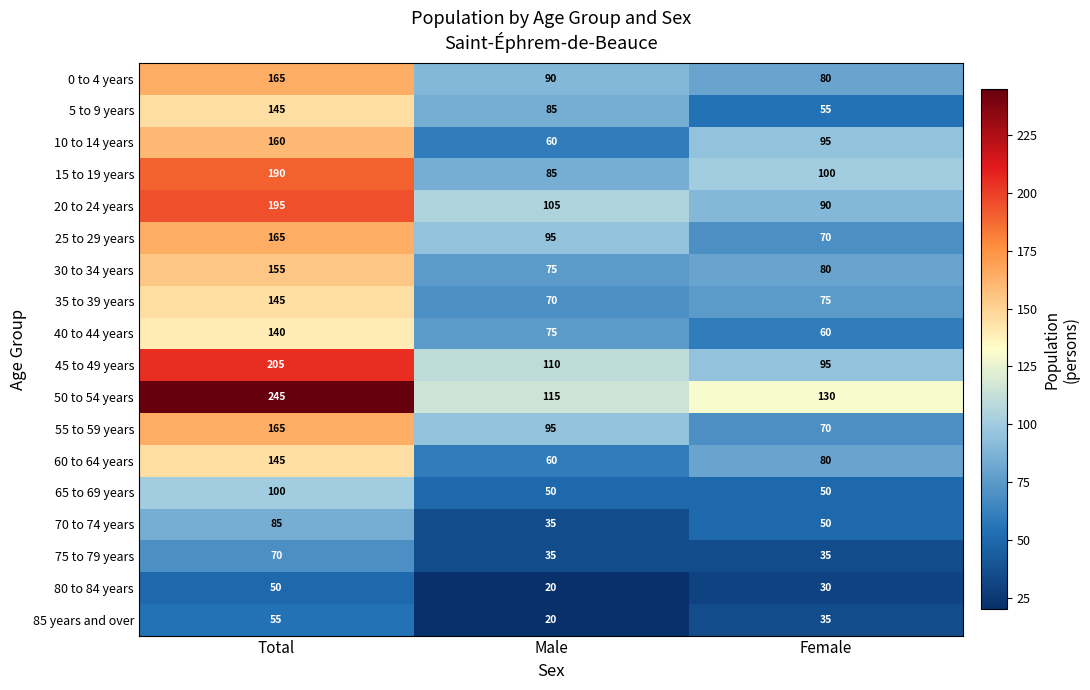

How many values in the 15 to 19 years series are below 100?

1